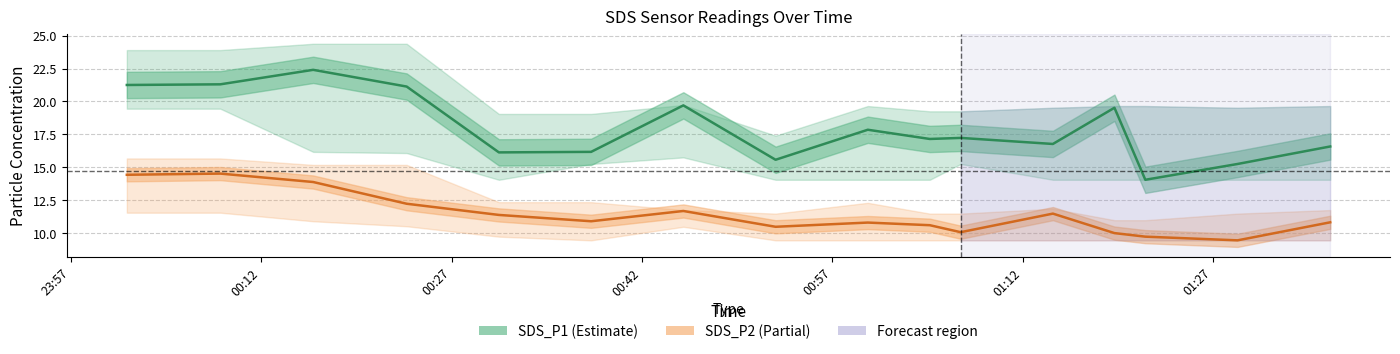

How many interior local peaks does the SDS_P1 series have?

5